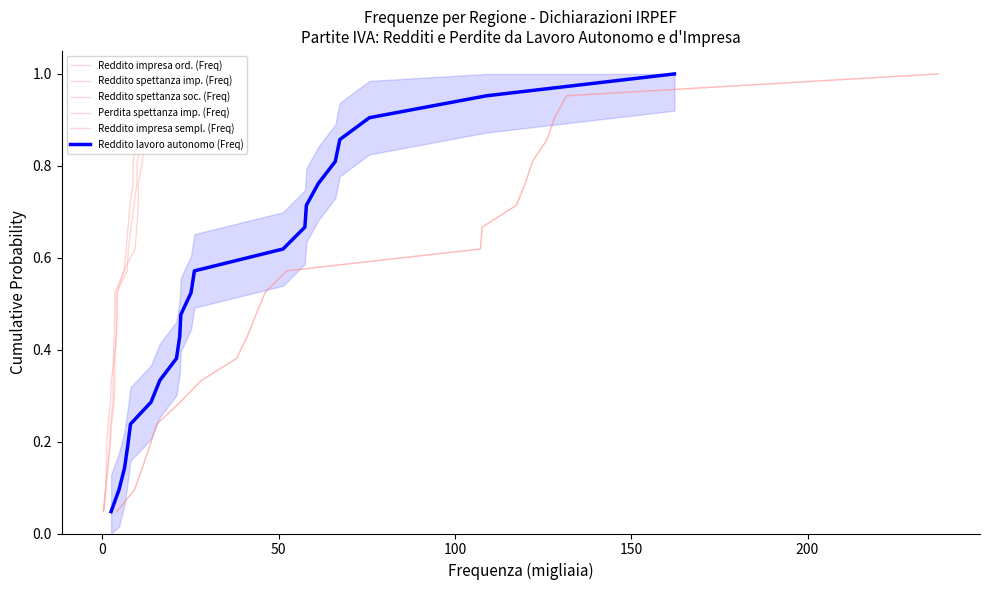

Is it true that Reddito impresa ord. (Freq) equals 0.3 at 11?

False